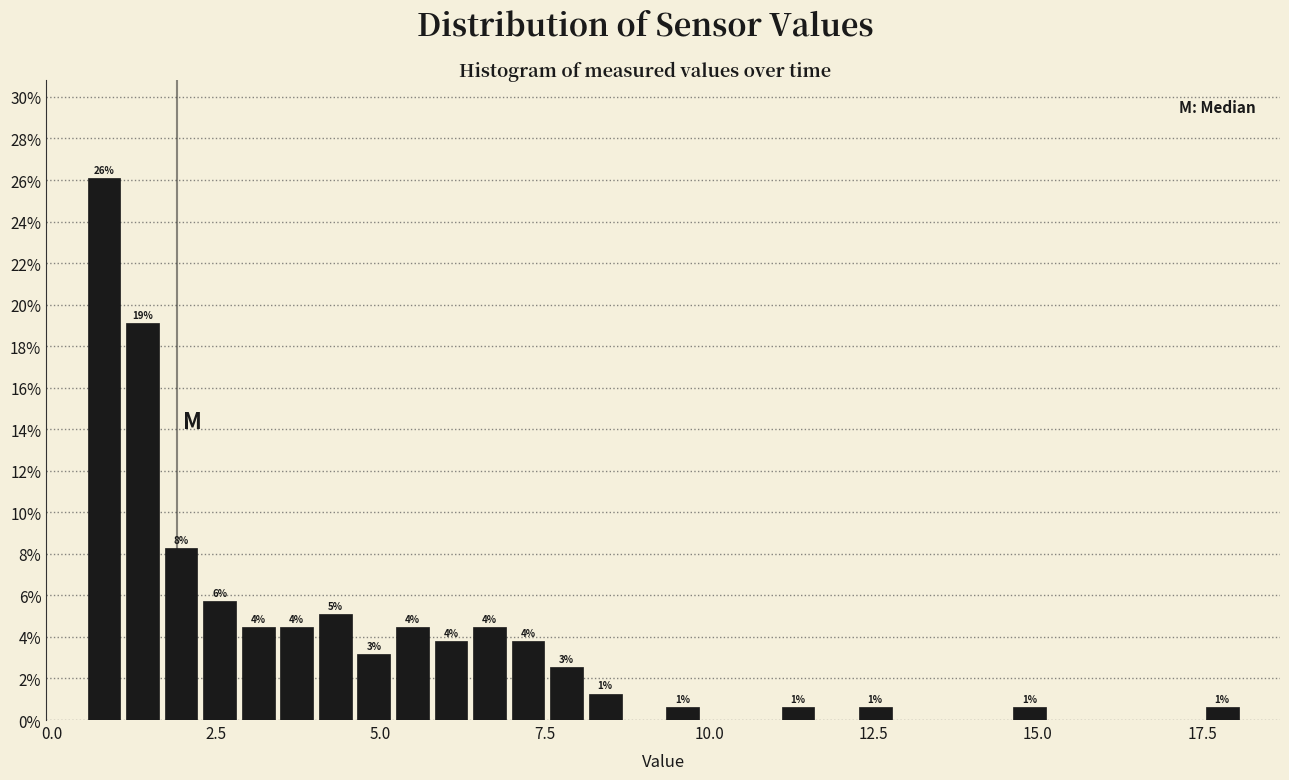

Read against the x-axis, roughly where is the centre of the tallest bar?

1.0